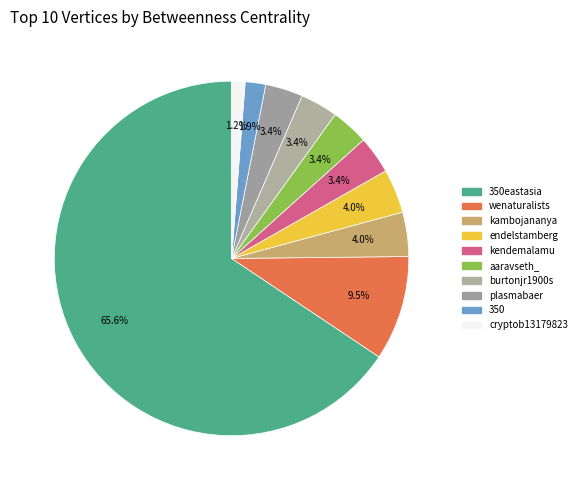

To the nearest percent, what is the difference between the largest and smallest slice percentages?

64%